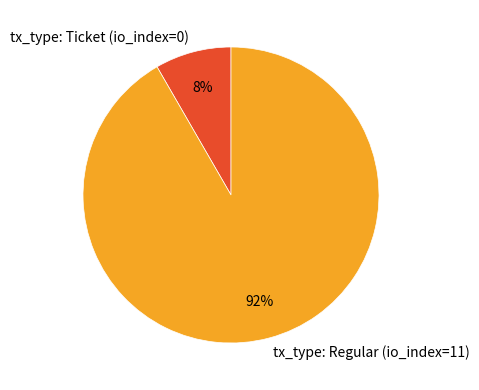

Rank the categories by value from lowest to highest.

tx_type: Ticket (io_index=0), tx_type: Regular (io_index=11)